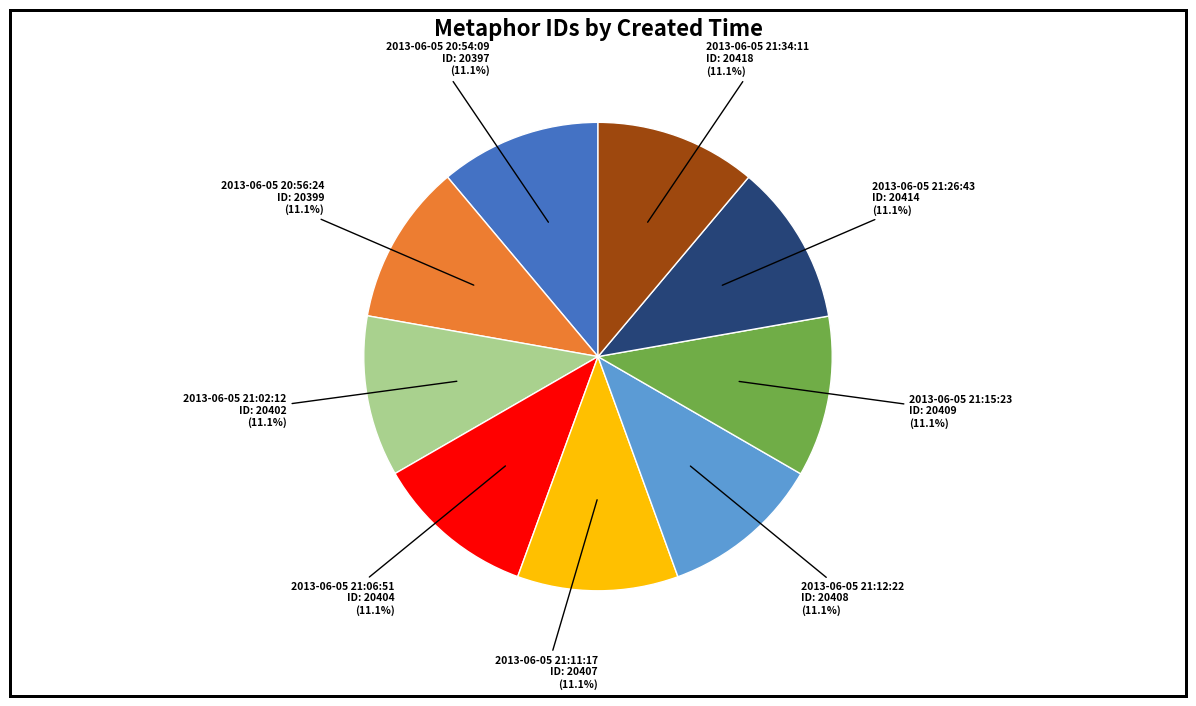

How much of the chart is everything except 2013-06-05 20:54:09?

88.9%